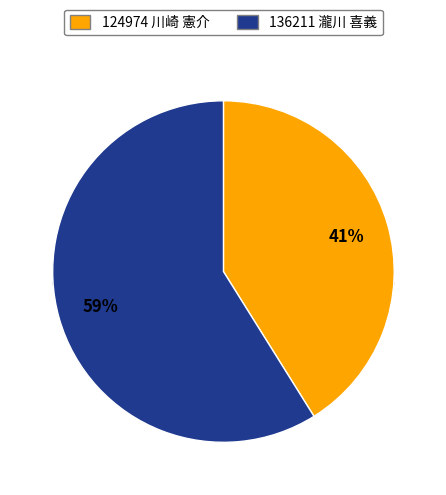

What is the total percentage of 136211 瀧川 喜義 and 124974 川崎 憲介?

100.0%